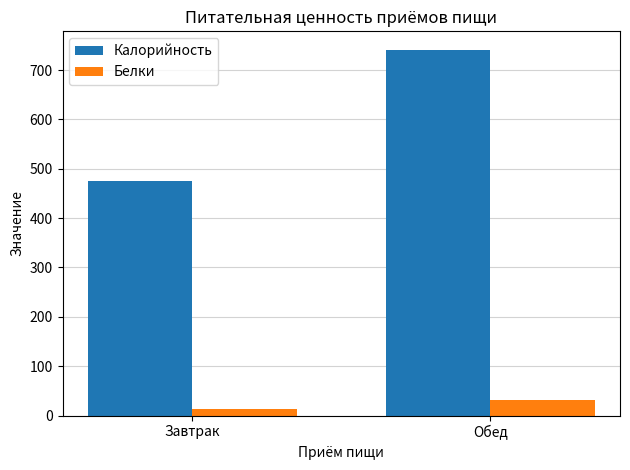

Which series has the widest spread of values?

Калорийность